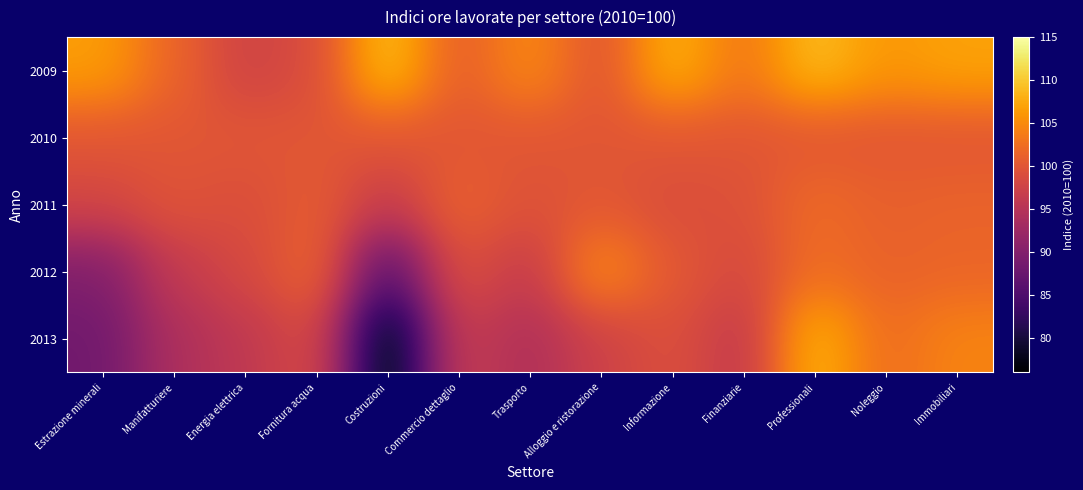

What is the maximum value shown in the chart?

109.5